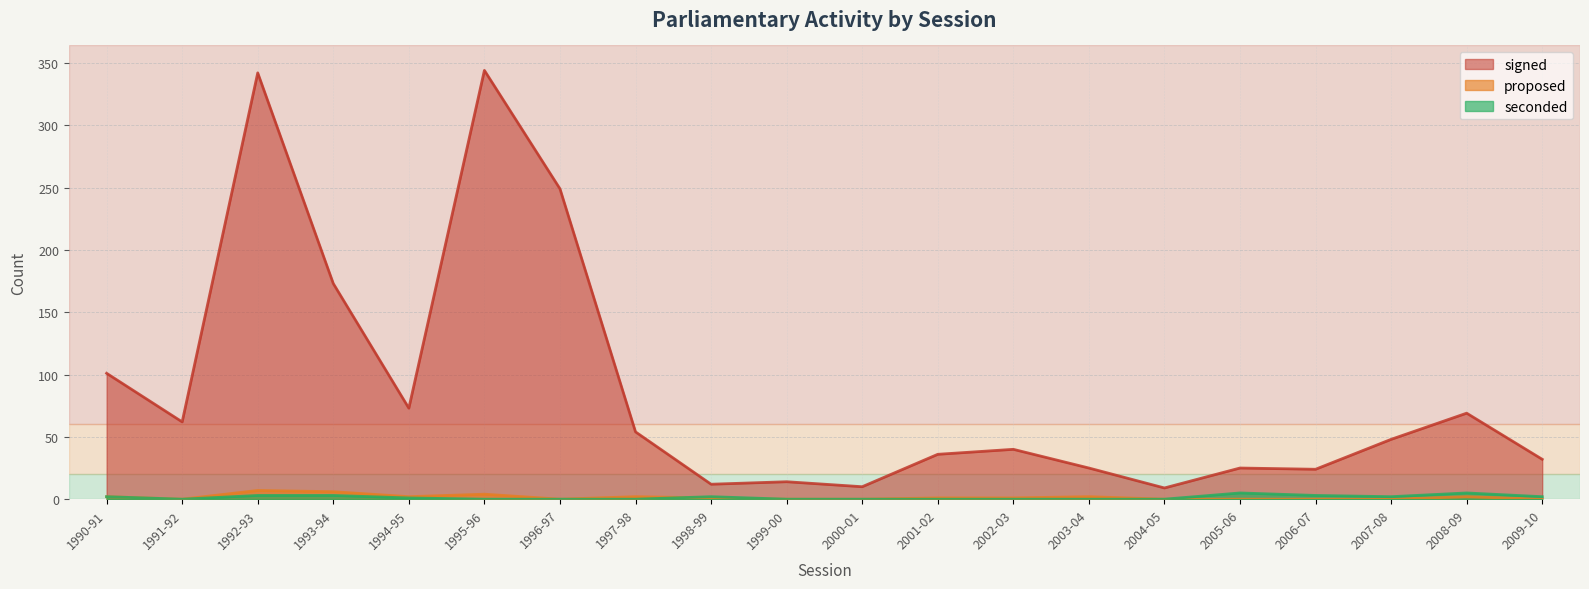

At which category does the chart reach its peak across all series?

1995-96